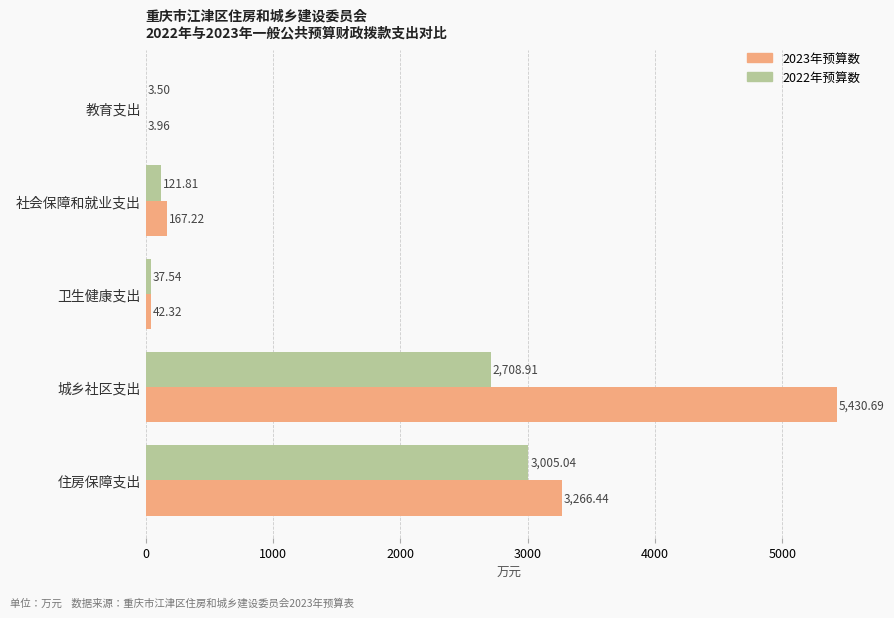

Which series changed the most between 教育支出 and 卫生健康支出?

2023年预算数